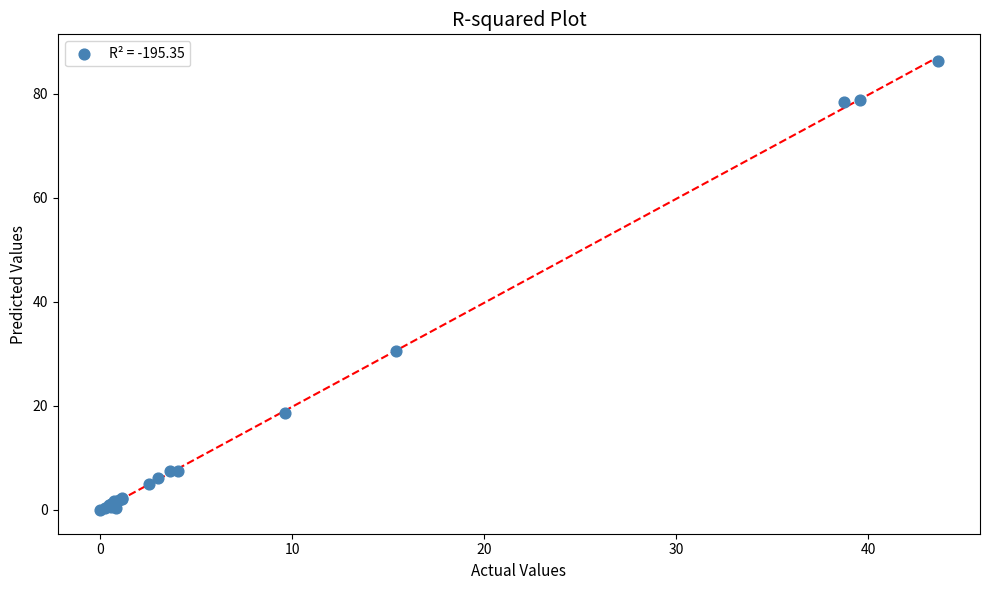

What Y value in the scatter plot is closest to 43?

30.5